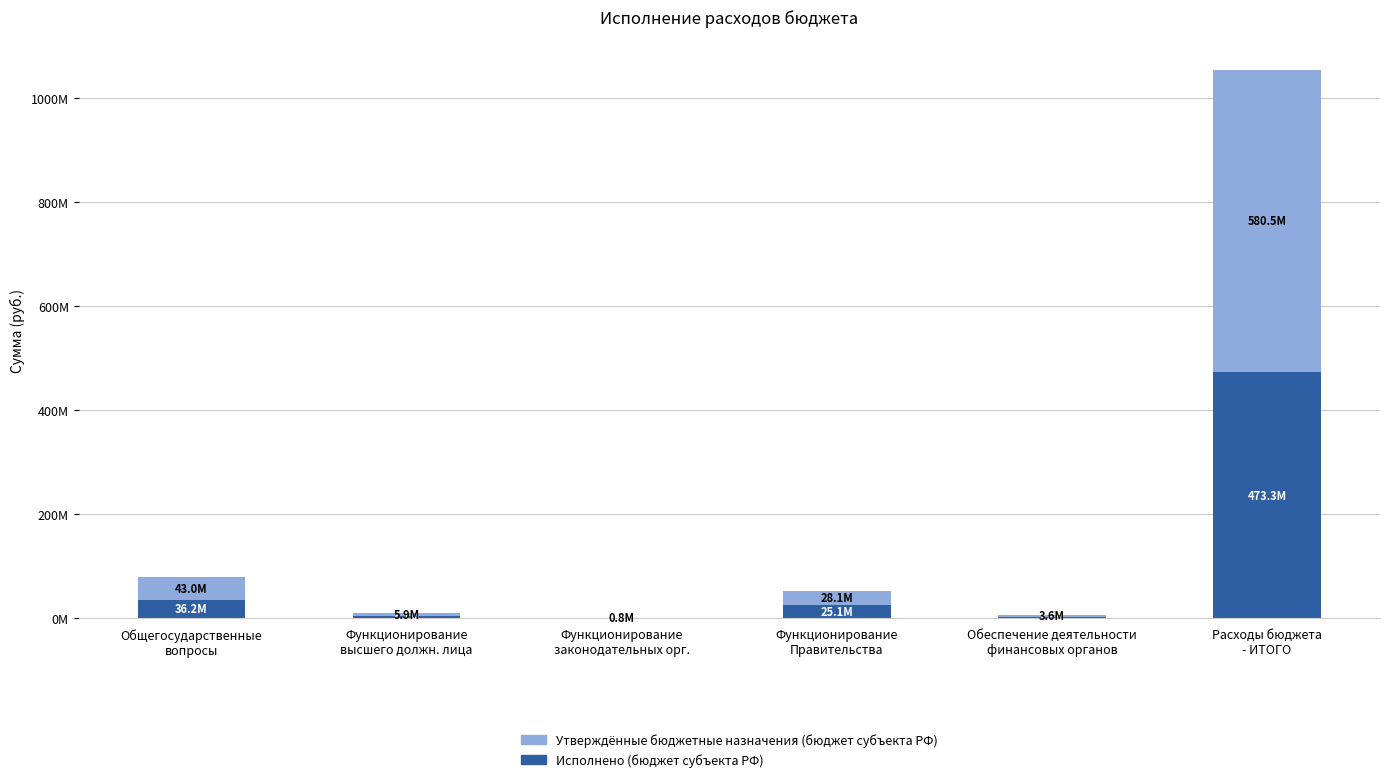

What value does the Исполнено (бюджет субъекта РФ) series have at Функционирование
законодательных орг.?

555410.3